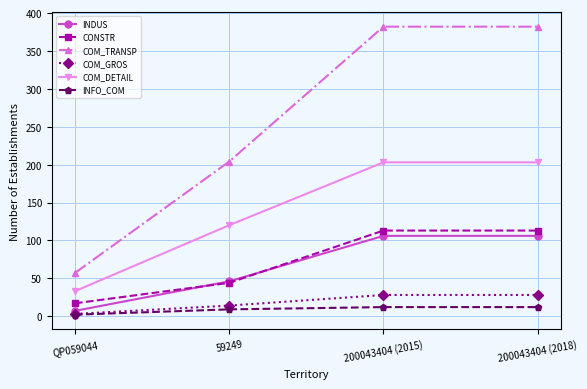

Which series has the widest spread of values?

COM_TRANSP